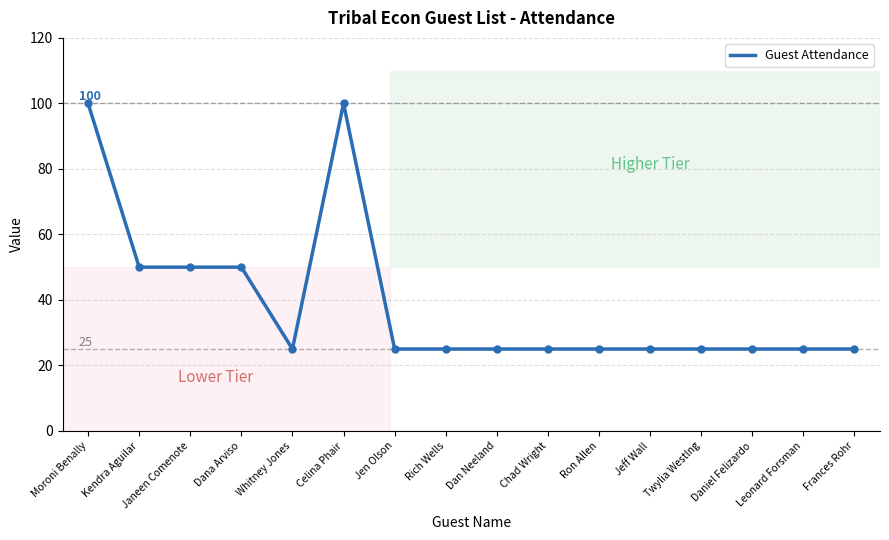

What value does the data have at Leonard Forsman?

25